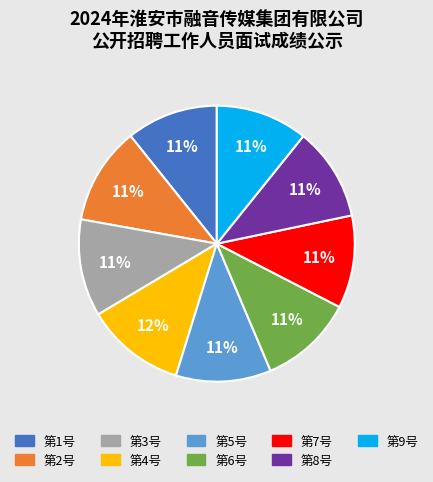

How many segments does this pie chart have?

9